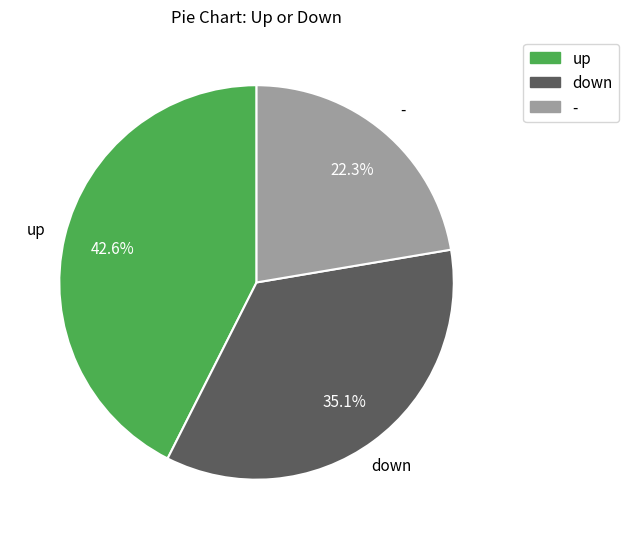

Approximately how many times larger is the value at up compared to -?

1.9